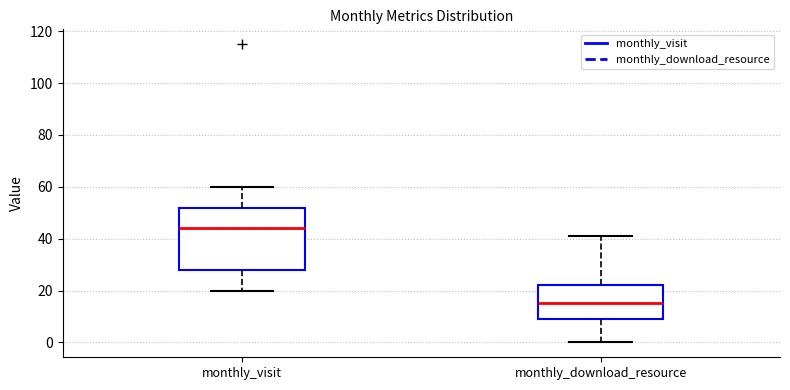

Reading left to right, transcribe this box plot: for each box, give where its median line is, the range the box spans, and where its two whiskers end, as read against the y-axis. The values are not printed on the chart, so give them approximately, as read against the axis.

monthly_visit: median 44, box 28 to 52, whiskers 20 to 60
monthly_download_resource: median 16, box 10 to 22, whiskers 0 to 42